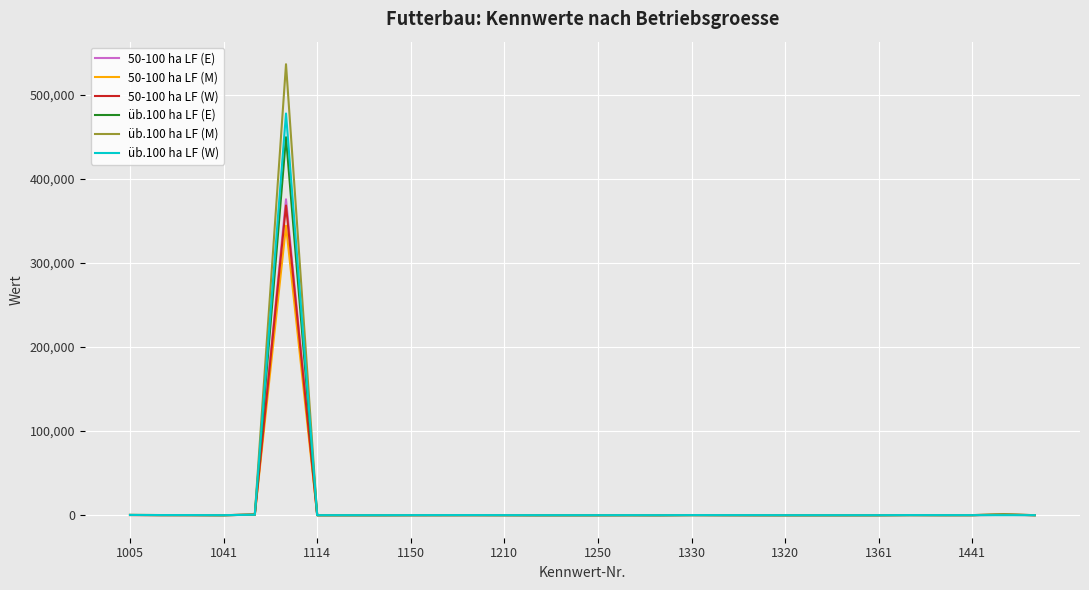

What is the maximum value for 50-100 ha LF (E)?

375733.0